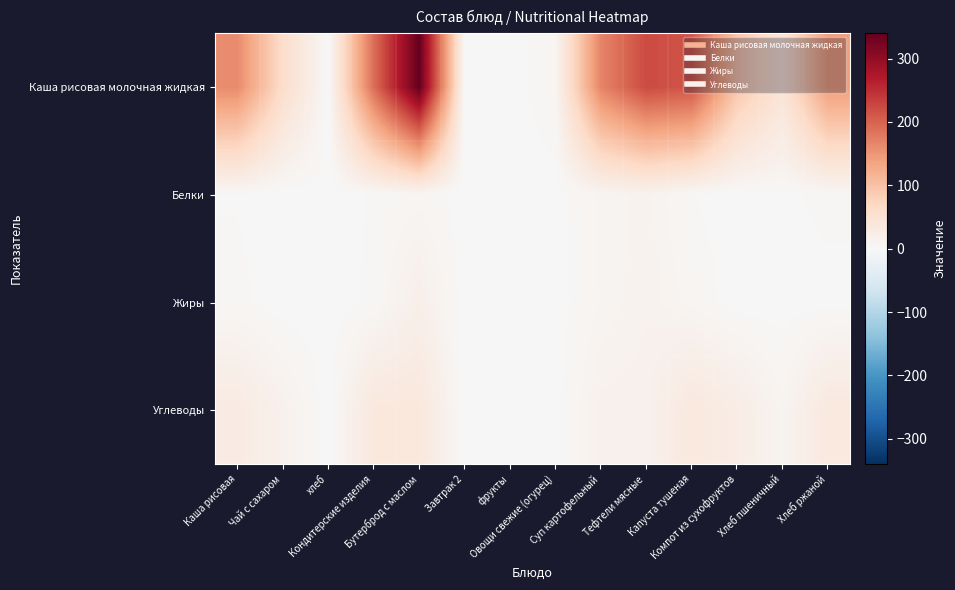

What is the spread (max minus min) of values at Тефтели мясные?

211.2